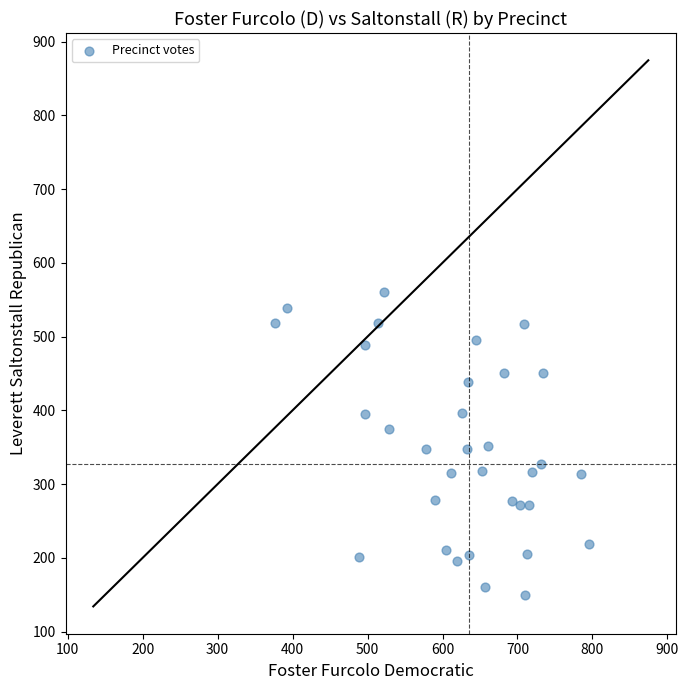

What is the range of Y values (max minus min)?

411